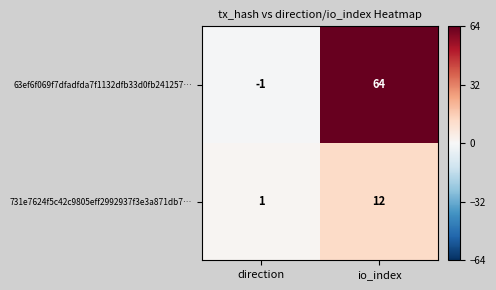

The 63ef6f069f7dfadfda7f1132dfb33d0fb241257… series shows -1 at direction. True or false?

True